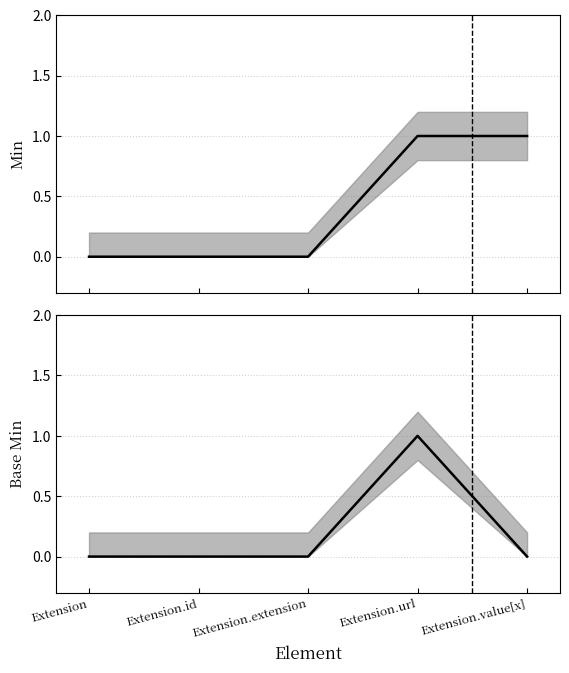

Is it true that Base Min equals 2 at Extension.url?

False